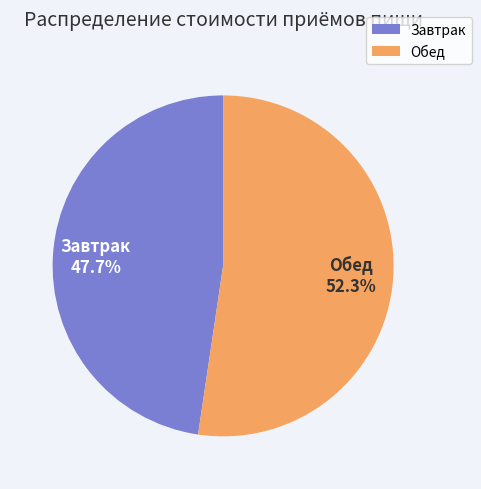

What is the smallest slice in the pie chart?

Завтрак